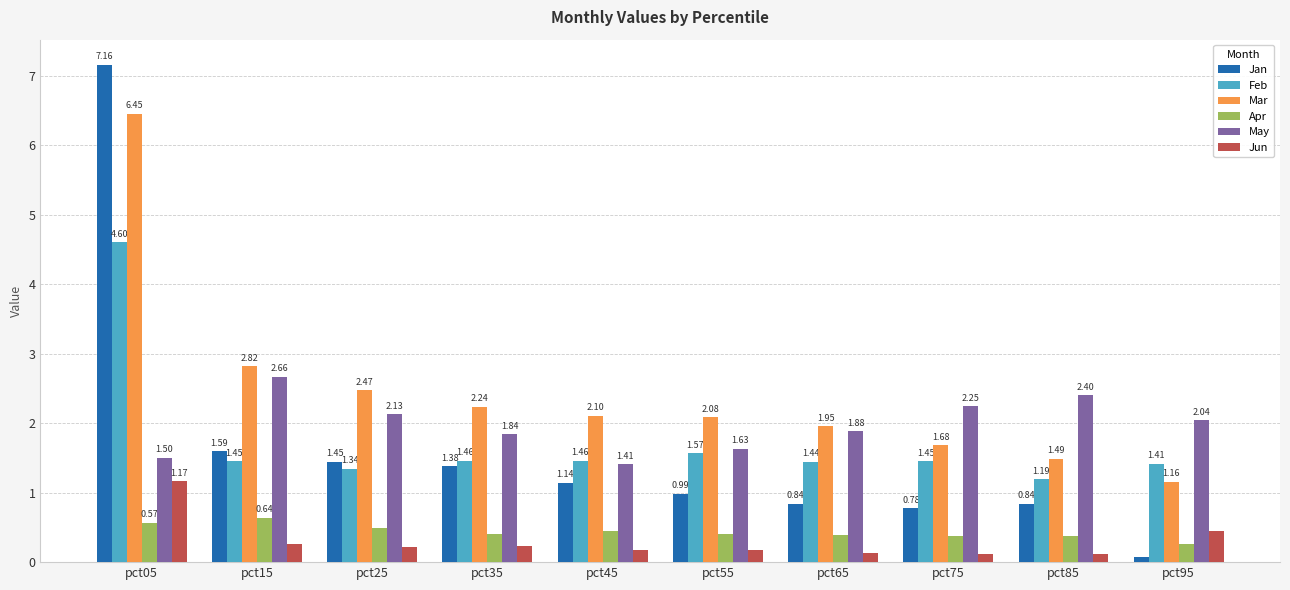

Rank the series at pct85 from highest to lowest value.

May, Mar, Feb, Jan, Apr, Jun